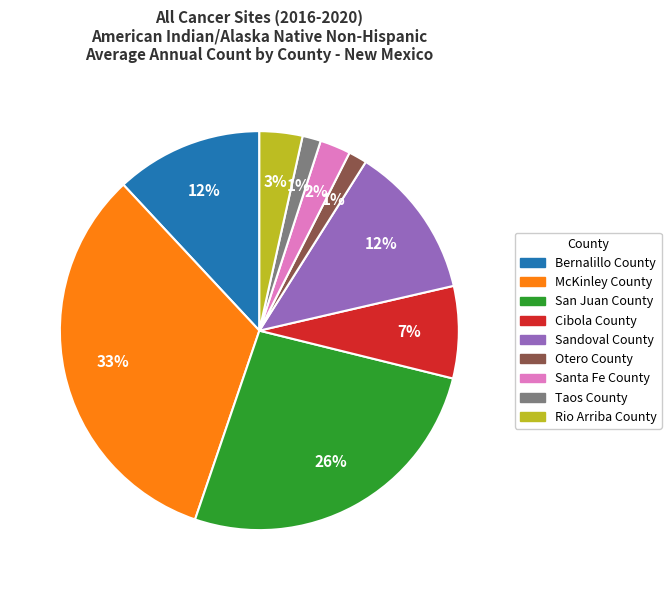

What is the largest slice in the pie chart?

McKinley County